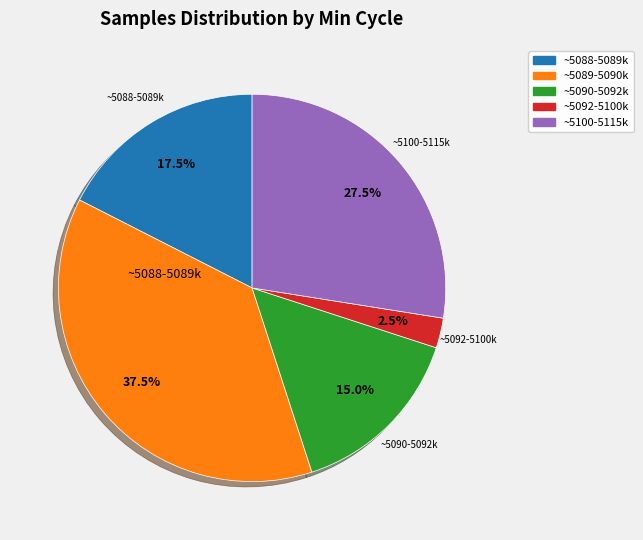

Is there a majority slice in this chart?

No